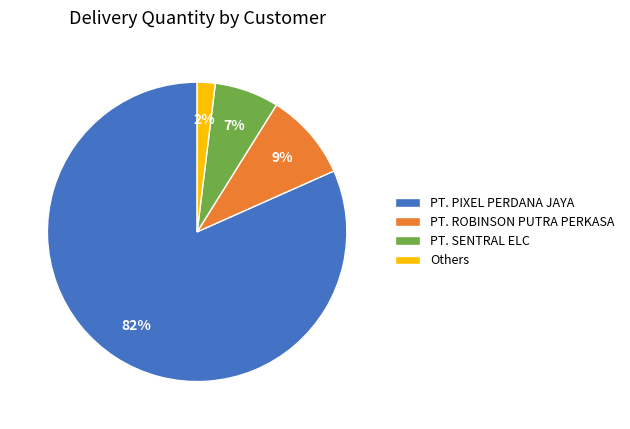

How many segments does this pie chart have?

4